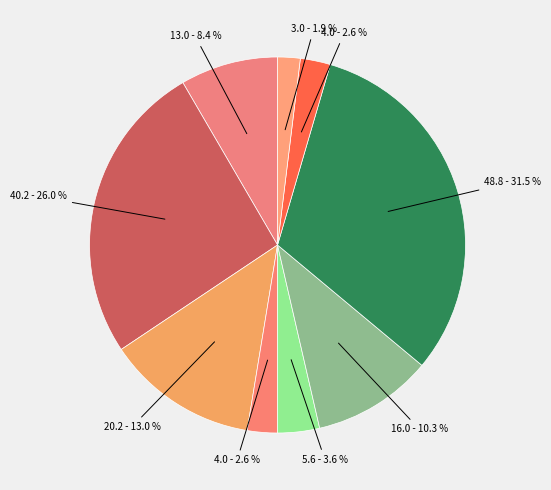

How many slices are in this pie chart?

9